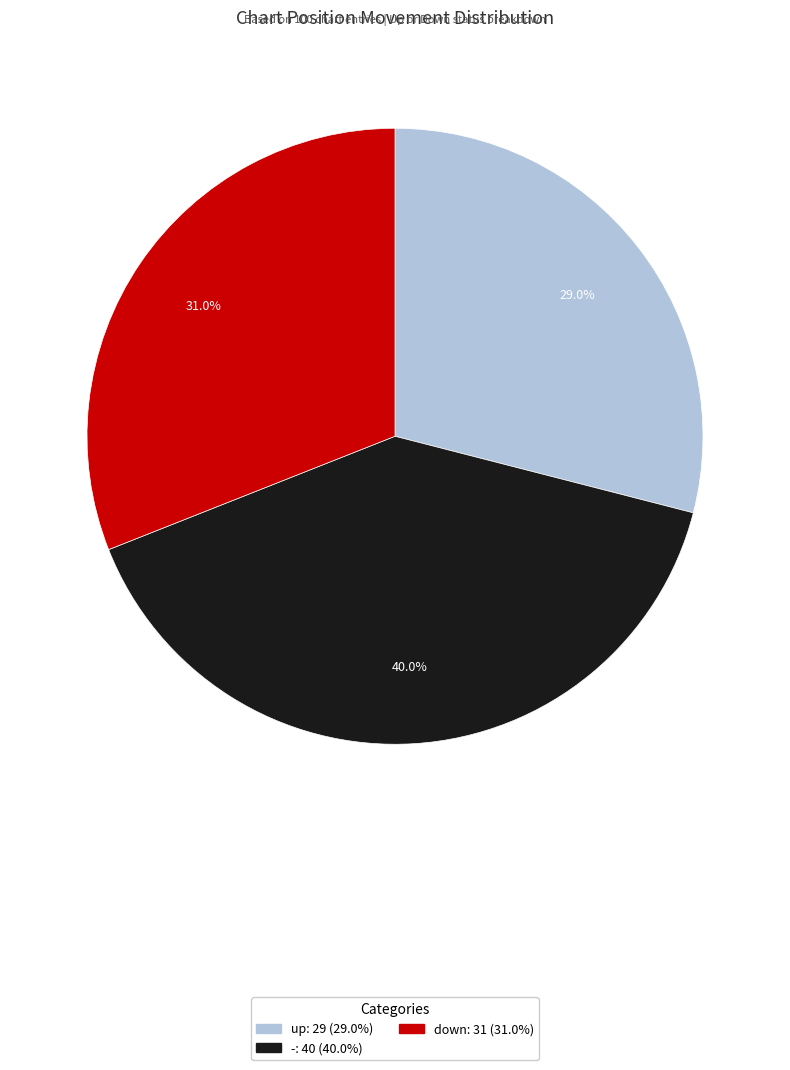

True or false: up accounts for 44% of the total.

False